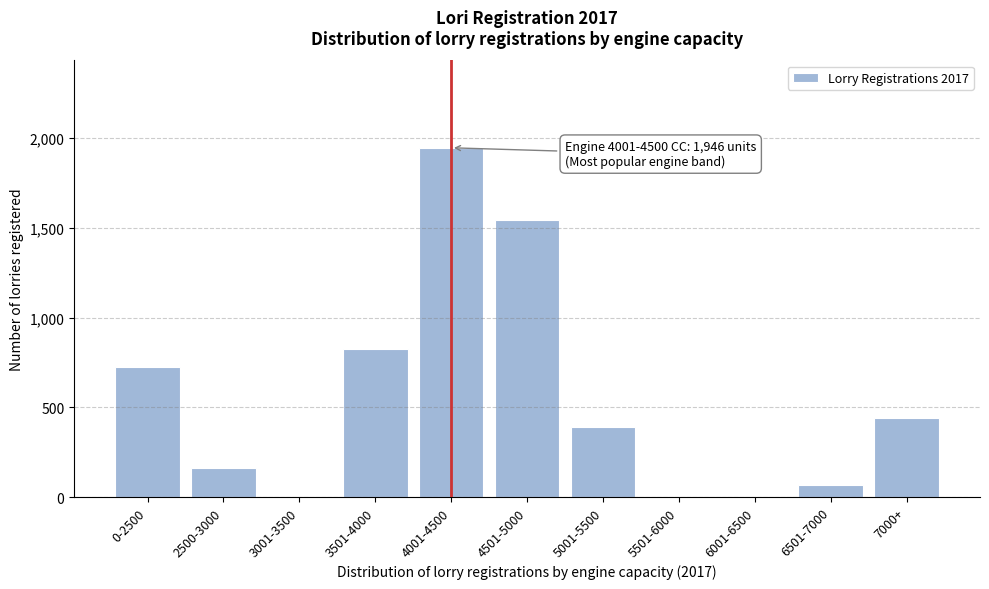

Reading left to right, list all the values displayed in this chart.

0-2500=723	2500-3000=163	3001-3500=0	3501-4000=824	4001-4500=1946	4501-5000=1544	5001-5500=390	5501-6000=0	6001-6500=0	6501-7000=66	7000+=442